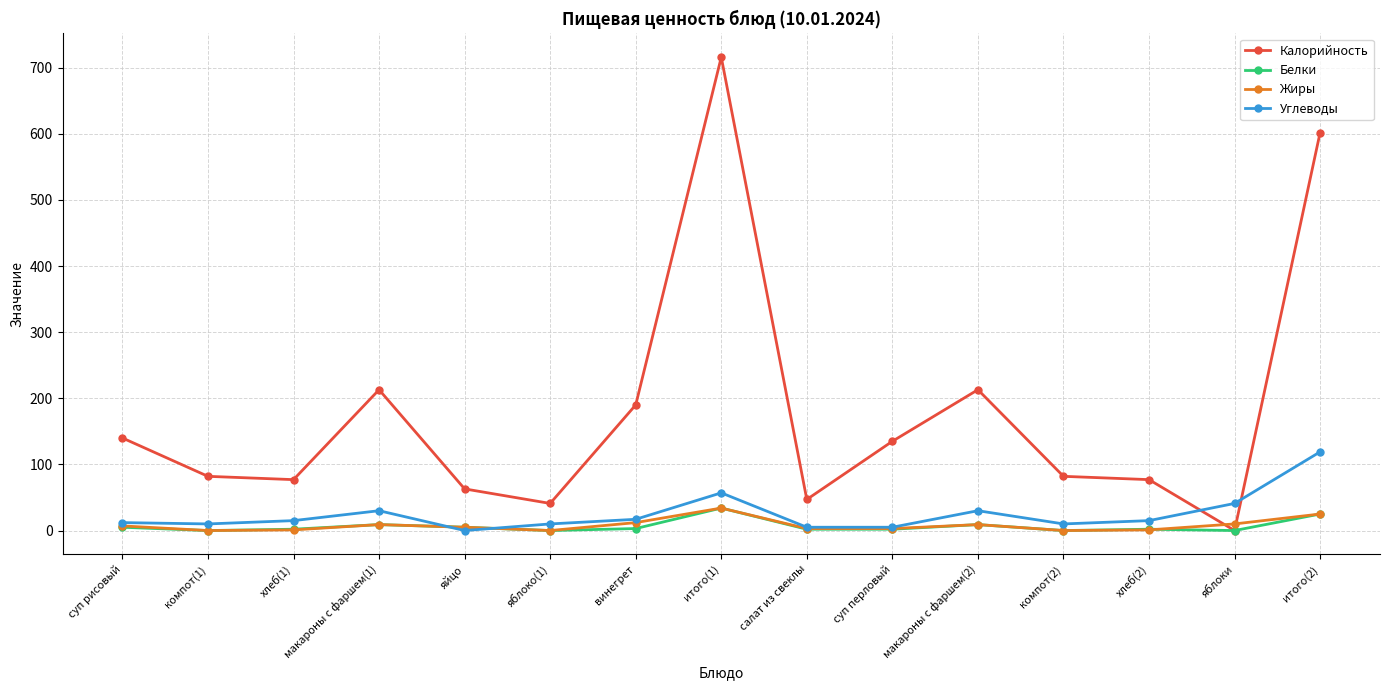

What is the sum of all Жиры values?

119